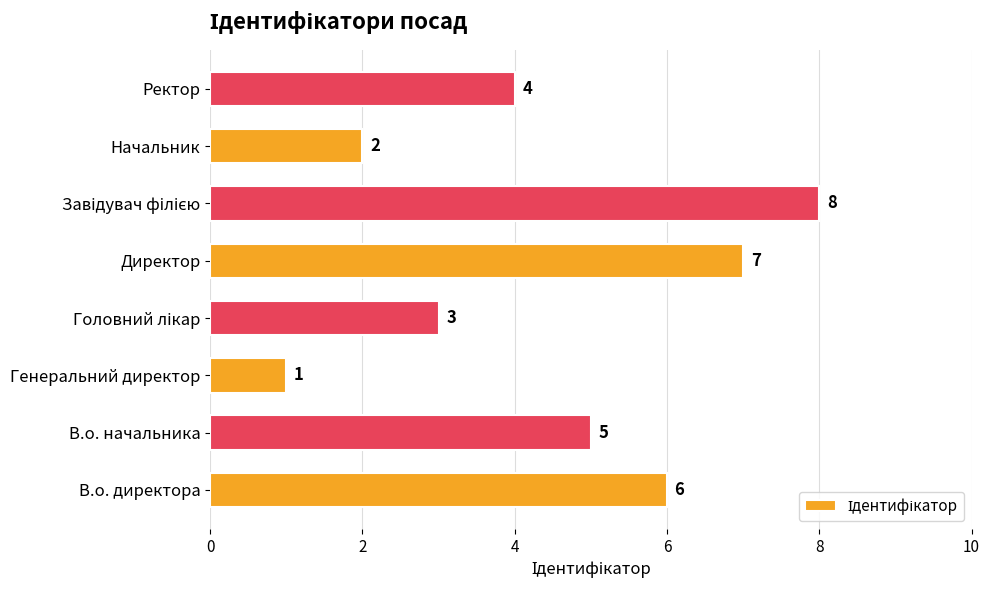

What is the difference between the maximum and second lowest values?

6